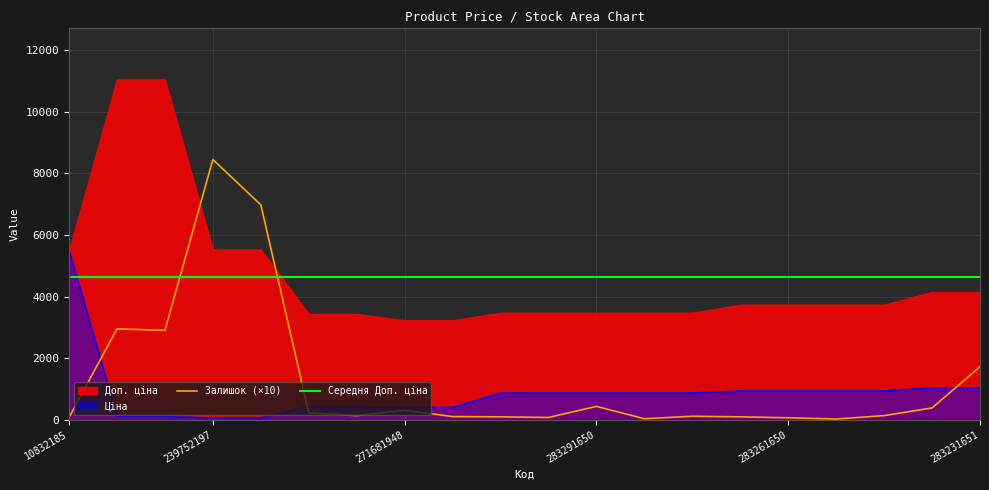

True or false: Залишок and Ціна cross at least once.

True